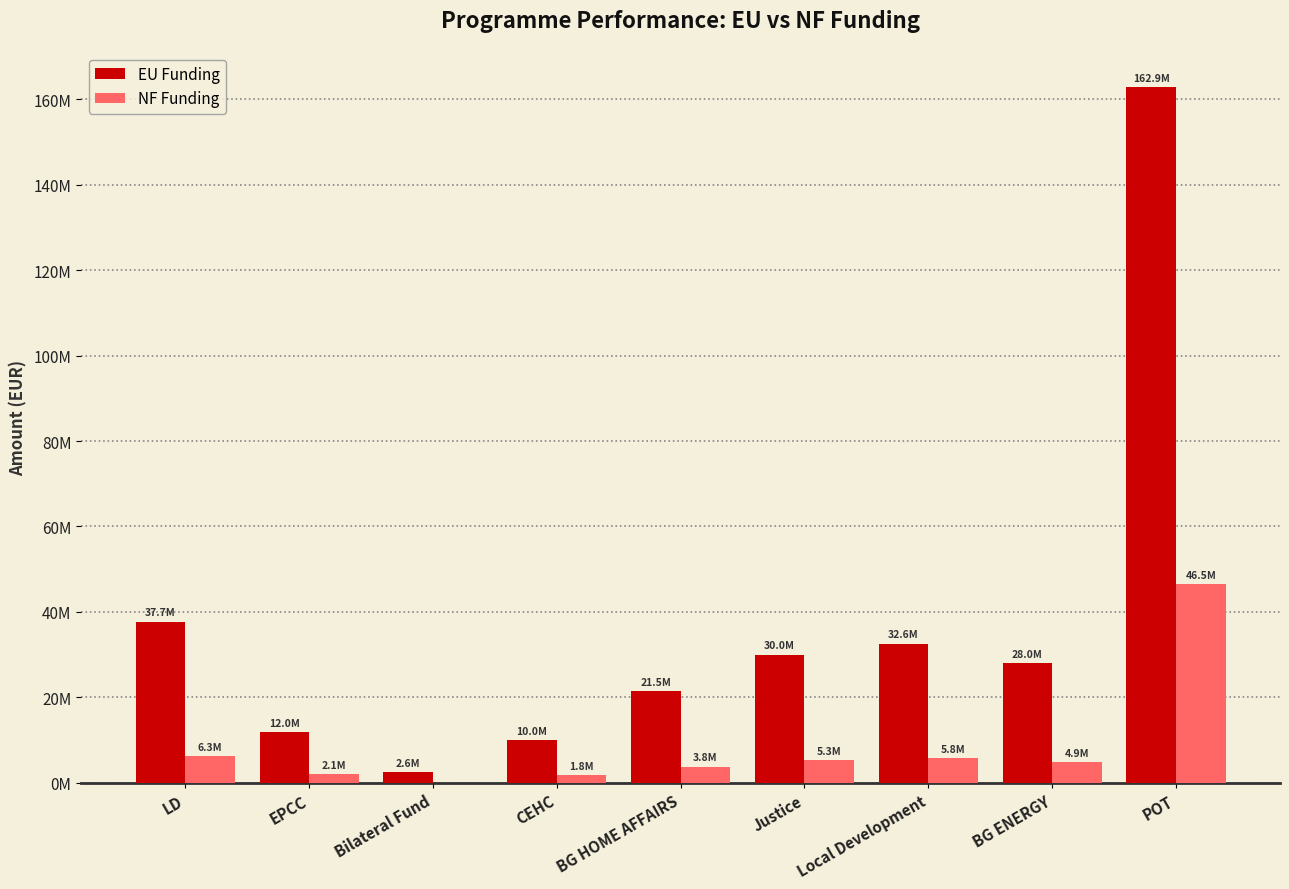

What are all the series names shown in the legend?

EU Funding, NF Funding